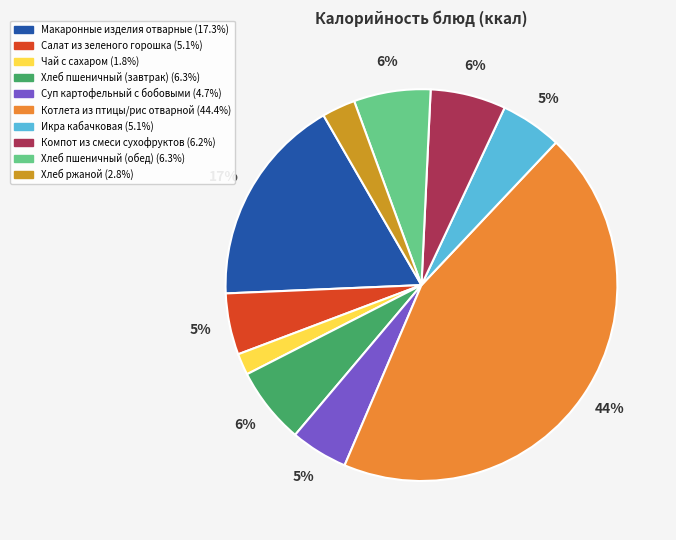

True or false: Компот из смеси сухофруктов accounts for 6% of the total.

True